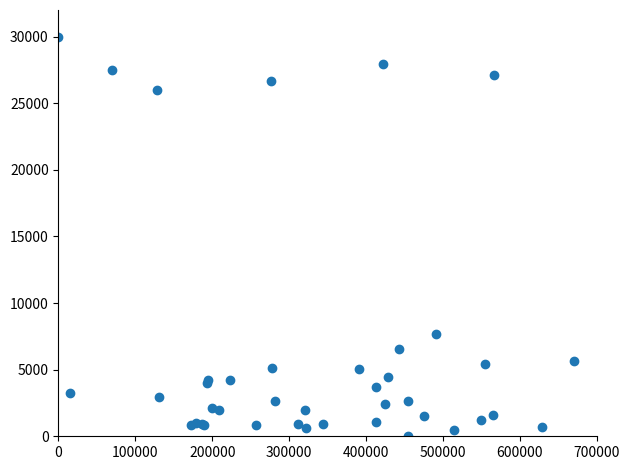

What Y value in the scatter plot is closest to 15000?

7657.1